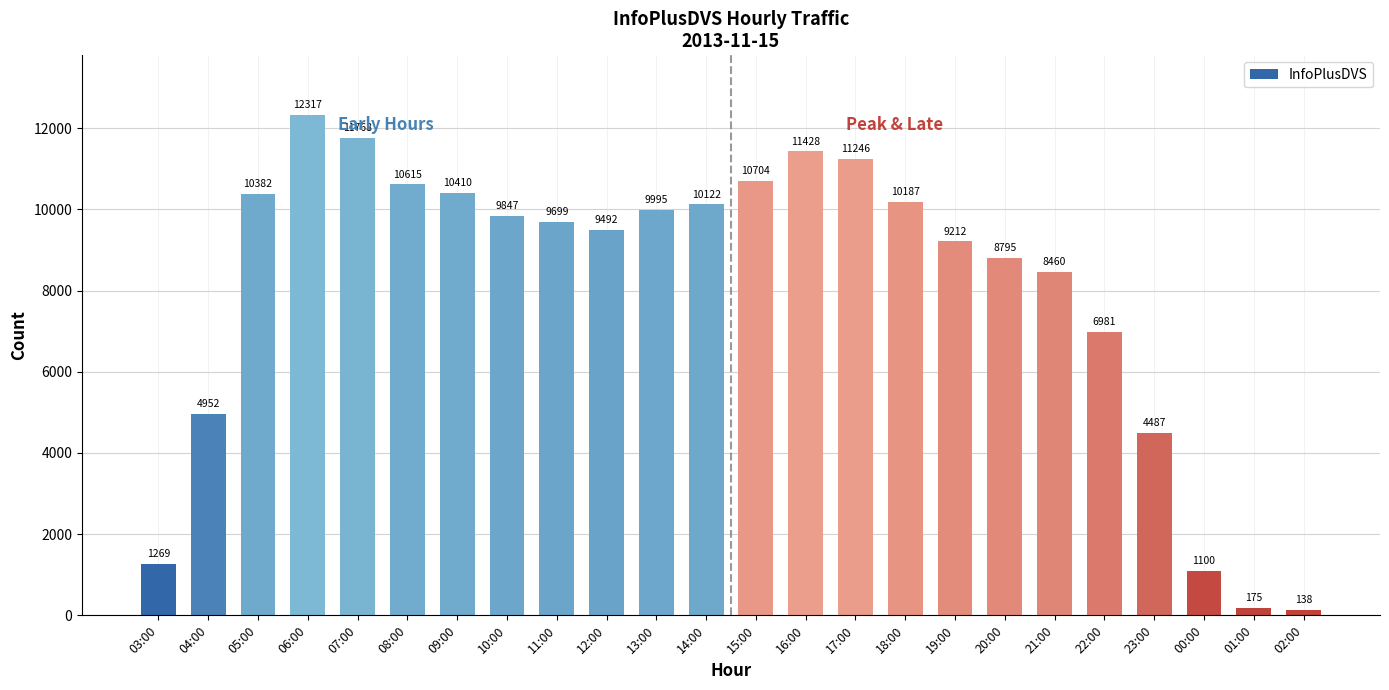

At which label is the value closest to 6227?

22:00